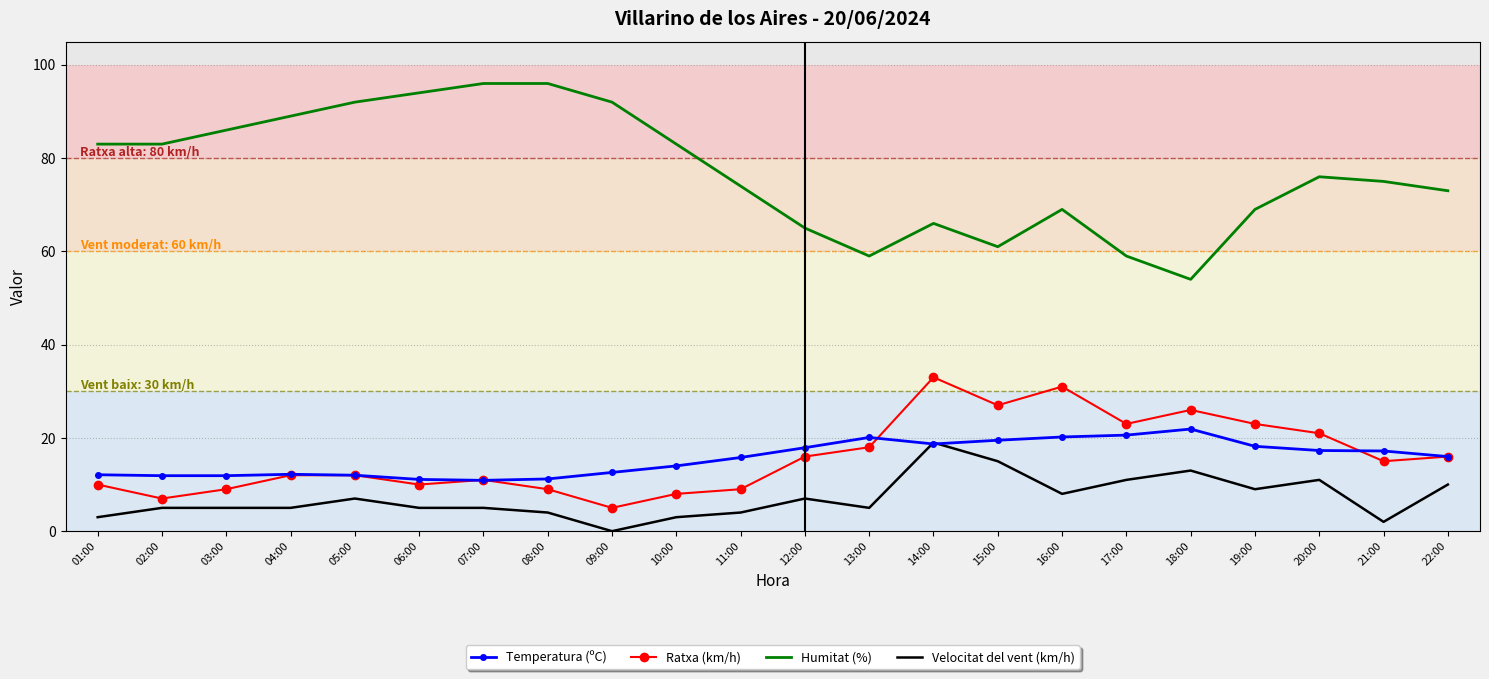

True or false: Humitat (%) has a value of 83.0 at 02:00.

True